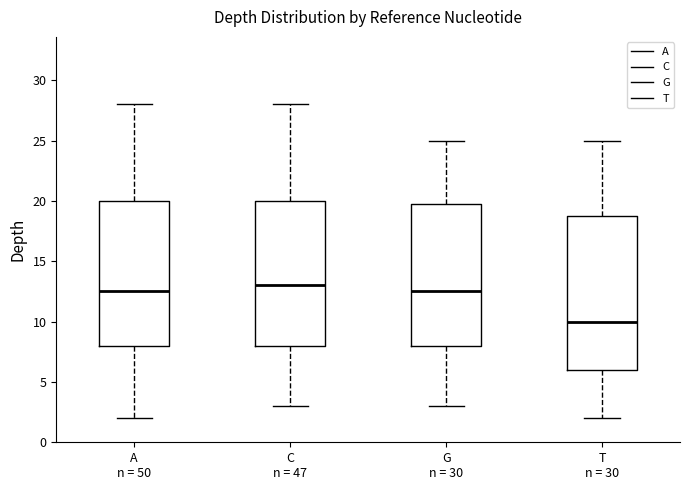

Where does the upper whisker of the box for G n = 30 end on the y-axis? The values are not printed on the chart, so give them approximately, as read against the axis.

25.0